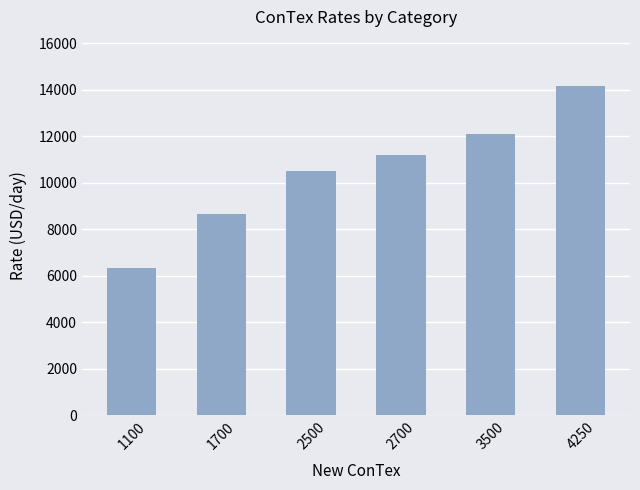

How many values are below 11183?

3